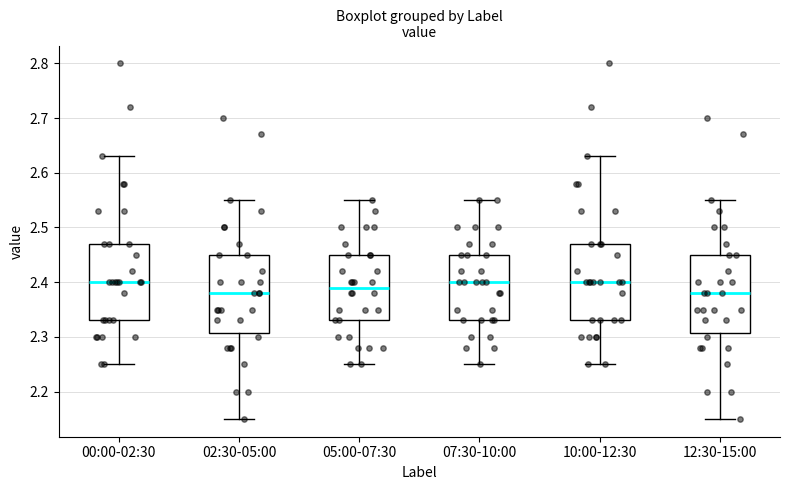

Reading left to right, read every box against the y-axis: the position of its median line, the range the box covers, and the ends of its whiskers. The values are not printed on the chart, so give them approximately, as read against the axis.

00:00-02:30: median 2.40, box 2.33 to 2.47, whiskers 2.25 to 2.63
02:30-05:00: median 2.38, box 2.31 to 2.45, whiskers 2.15 to 2.55
05:00-07:30: median 2.39, box 2.33 to 2.45, whiskers 2.25 to 2.55
07:30-10:00: median 2.40, box 2.33 to 2.45, whiskers 2.25 to 2.55
10:00-12:30: median 2.40, box 2.33 to 2.47, whiskers 2.25 to 2.63
12:30-15:00: median 2.38, box 2.31 to 2.45, whiskers 2.15 to 2.55